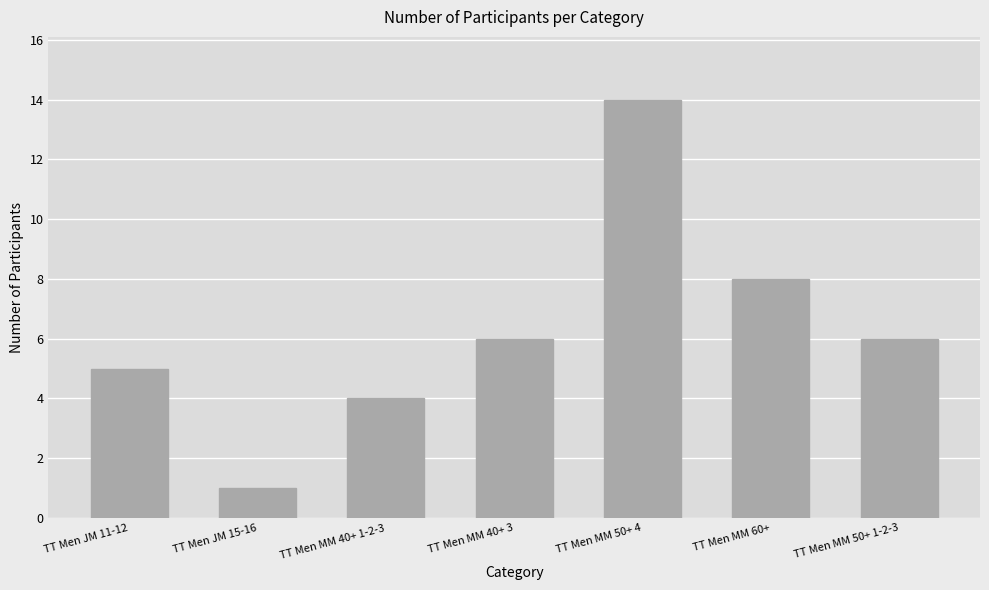

Which label corresponds to the largest value in the chart?

TT Men MM 50+ 4